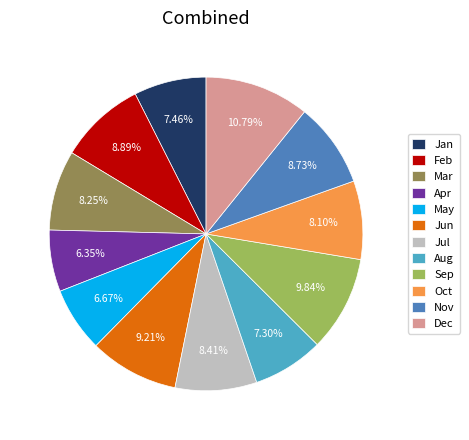

Count the number of slices in the pie.

12